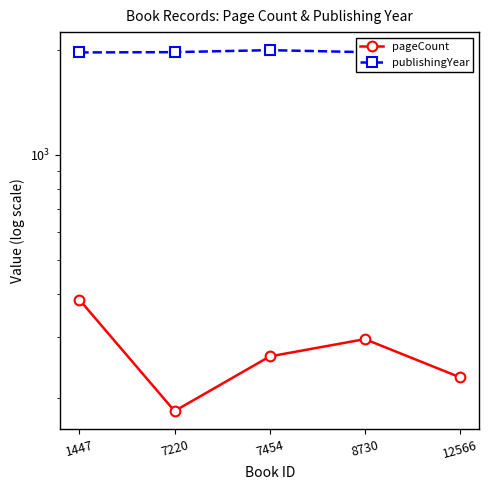

Reading right to left, extract all data points from this chart.

pageCount: 12566=230	8730=296	7454=264	7220=184	1447=384
publishingYear: 12566=1990	8730=1973	7454=1999	7220=1973	1447=1969